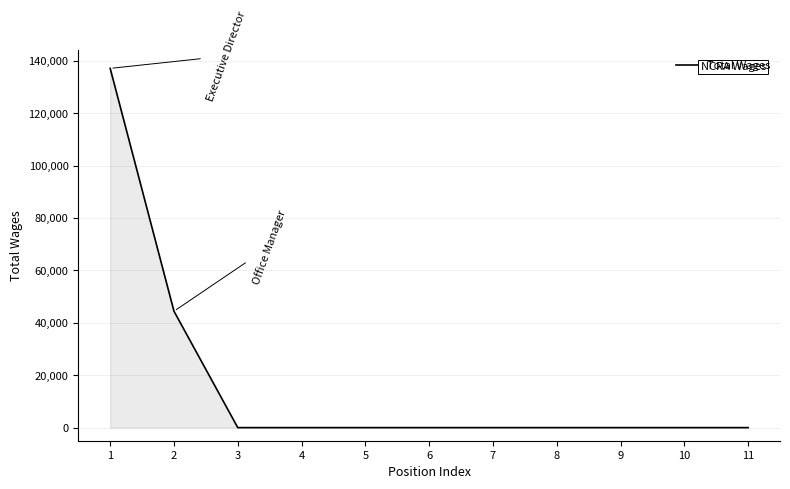

Is it true that the value at 3 is 85864?

False